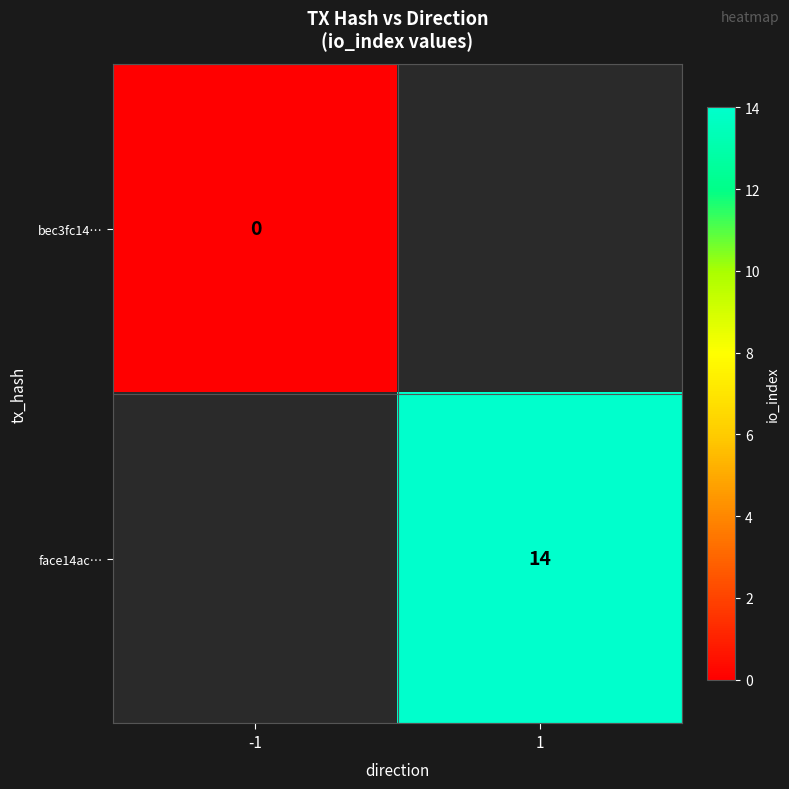

The face14ac… series shows 7 at 1. True or false?

False